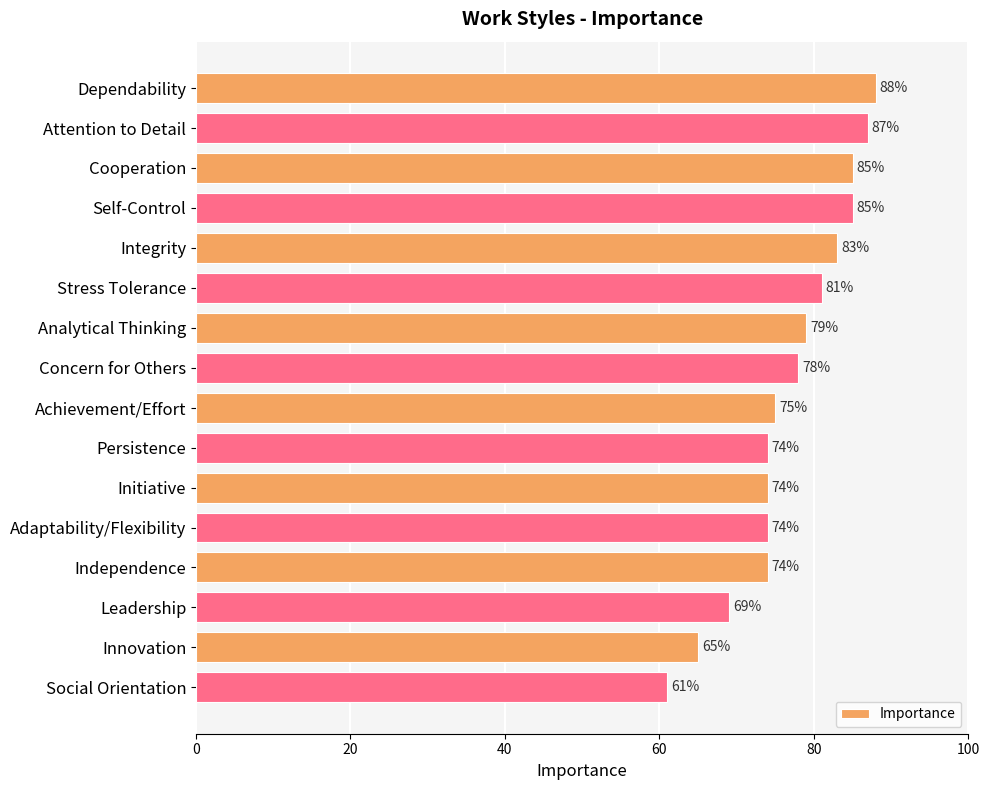

Reading top to bottom, list all the values displayed in this chart.

88	87	85	85	83	81	79	78	75	74	74	74	74	69	65	61